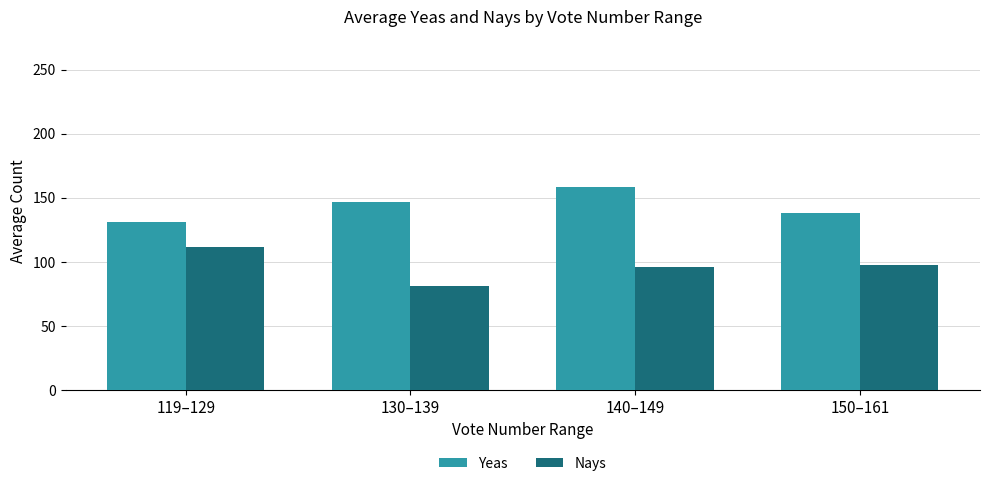

What is the label of the 2nd bar from the left?

130–139